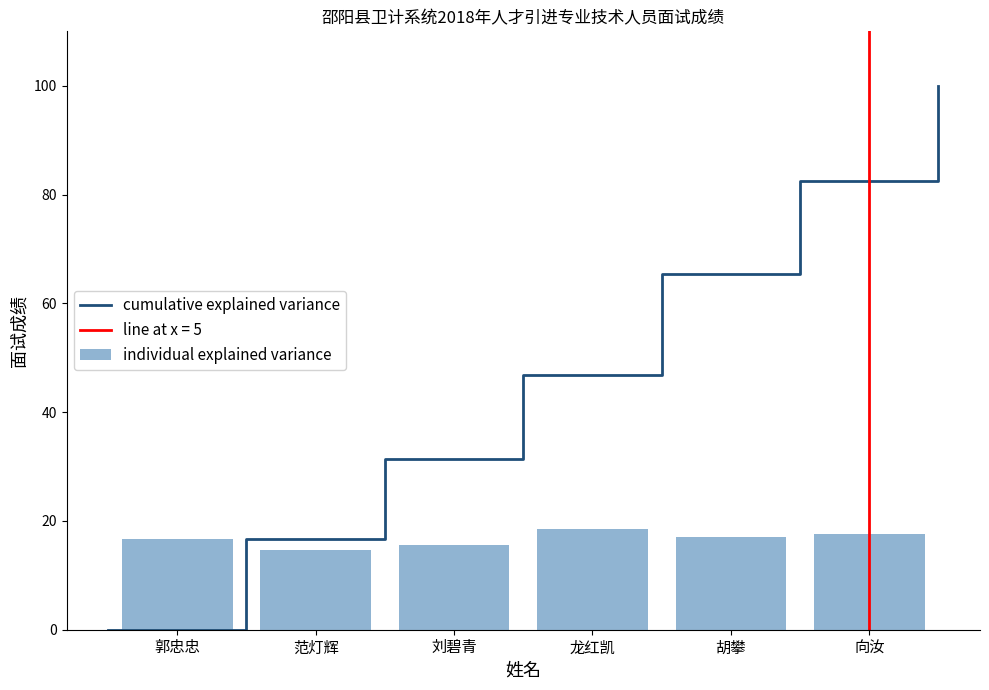

The value at 范灯辉 is 14.6. True or false?

True